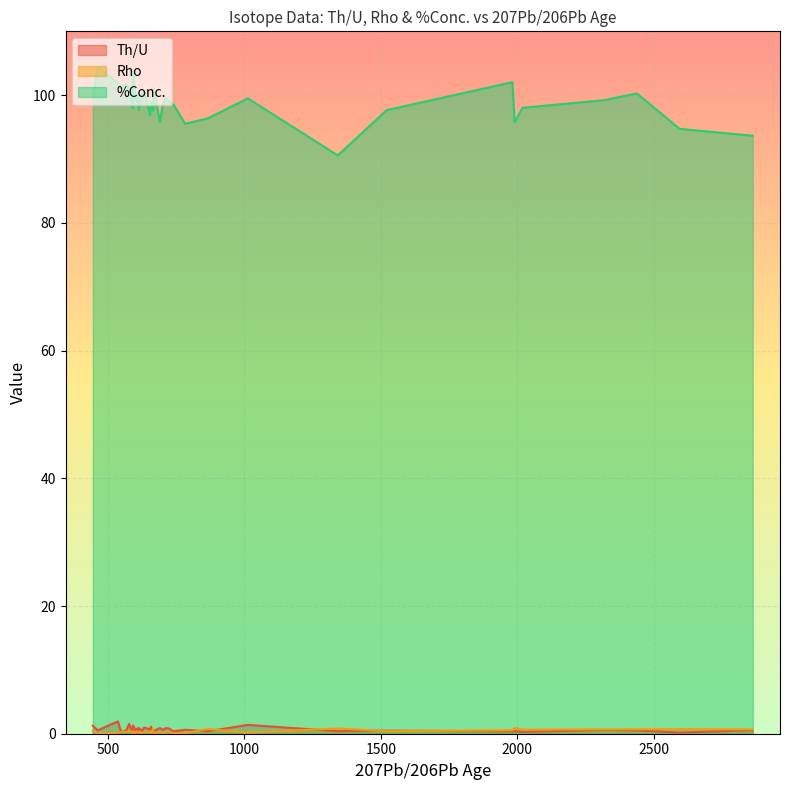

What is the difference between the %Conc. values at 723 and 866?

2.7